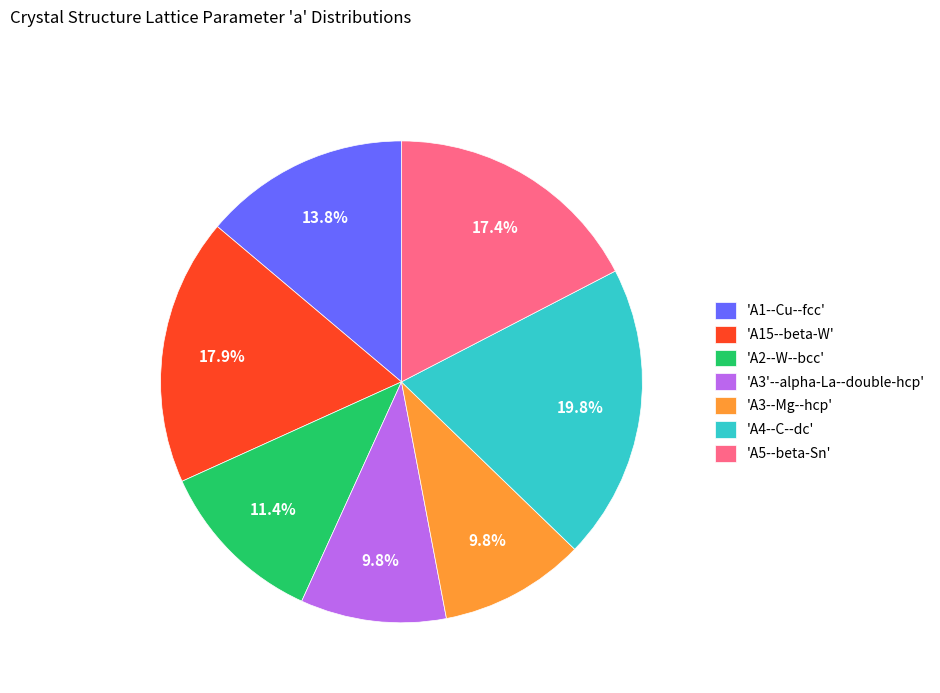

Does 'A5--beta-Sn' represent more than half of the total?

No